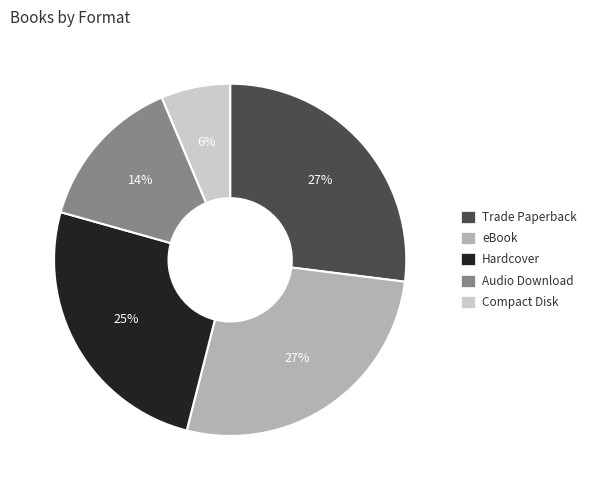

Do Hardcover and Audio Download together represent more than half of the pie?

No